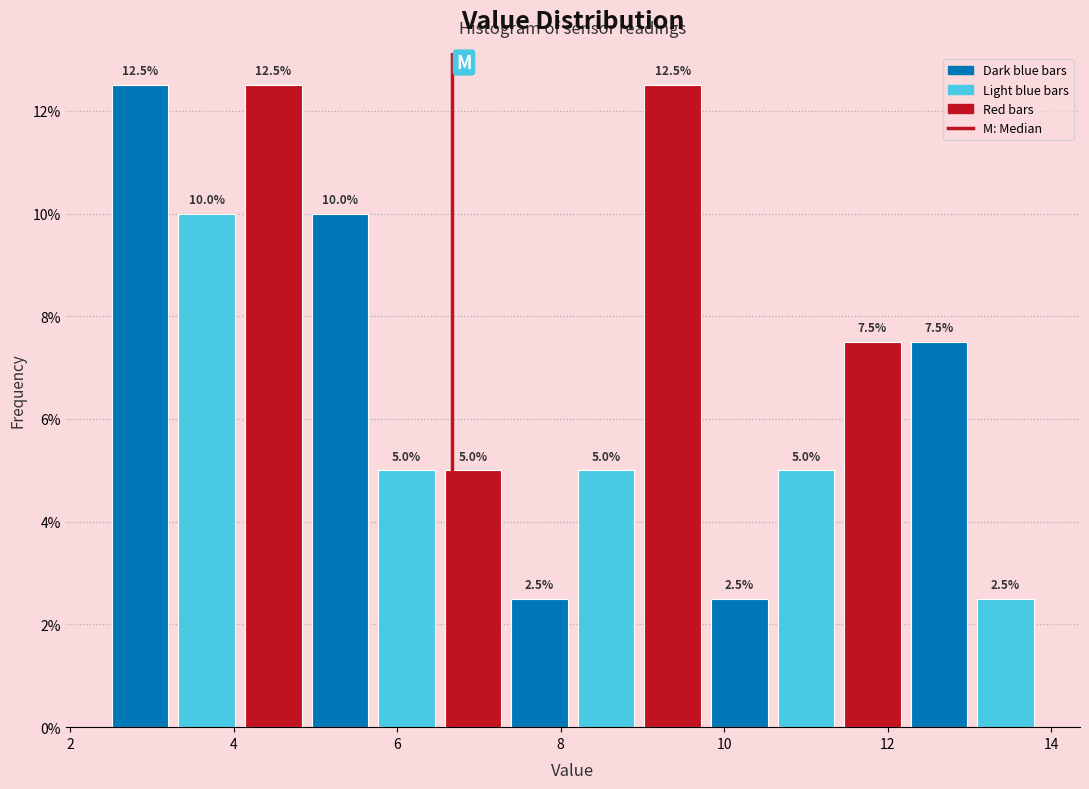

Reading left to right, transcribe this chart: for each bar, give the range it covers on the x-axis and its height. The bar edges are not printed on the chart, so give them approximately, as read against the axis.

2.4 to 3.2: 12.5
3.2 to 4.0: 10.0
4.0 to 4.8: 12.5
4.8 to 5.8: 10.0
5.8 to 6.6: 5.0
6.6 to 7.4: 5.0
7.4 to 8.2: 2.5
8.2 to 9.0: 5.0
9.0 to 9.8: 12.5
9.8 to 10.6: 2.5
10.6 to 11.4: 5.0
11.4 to 12.2: 7.5
12.2 to 13.0: 7.5
13.0 to 13.8: 2.5